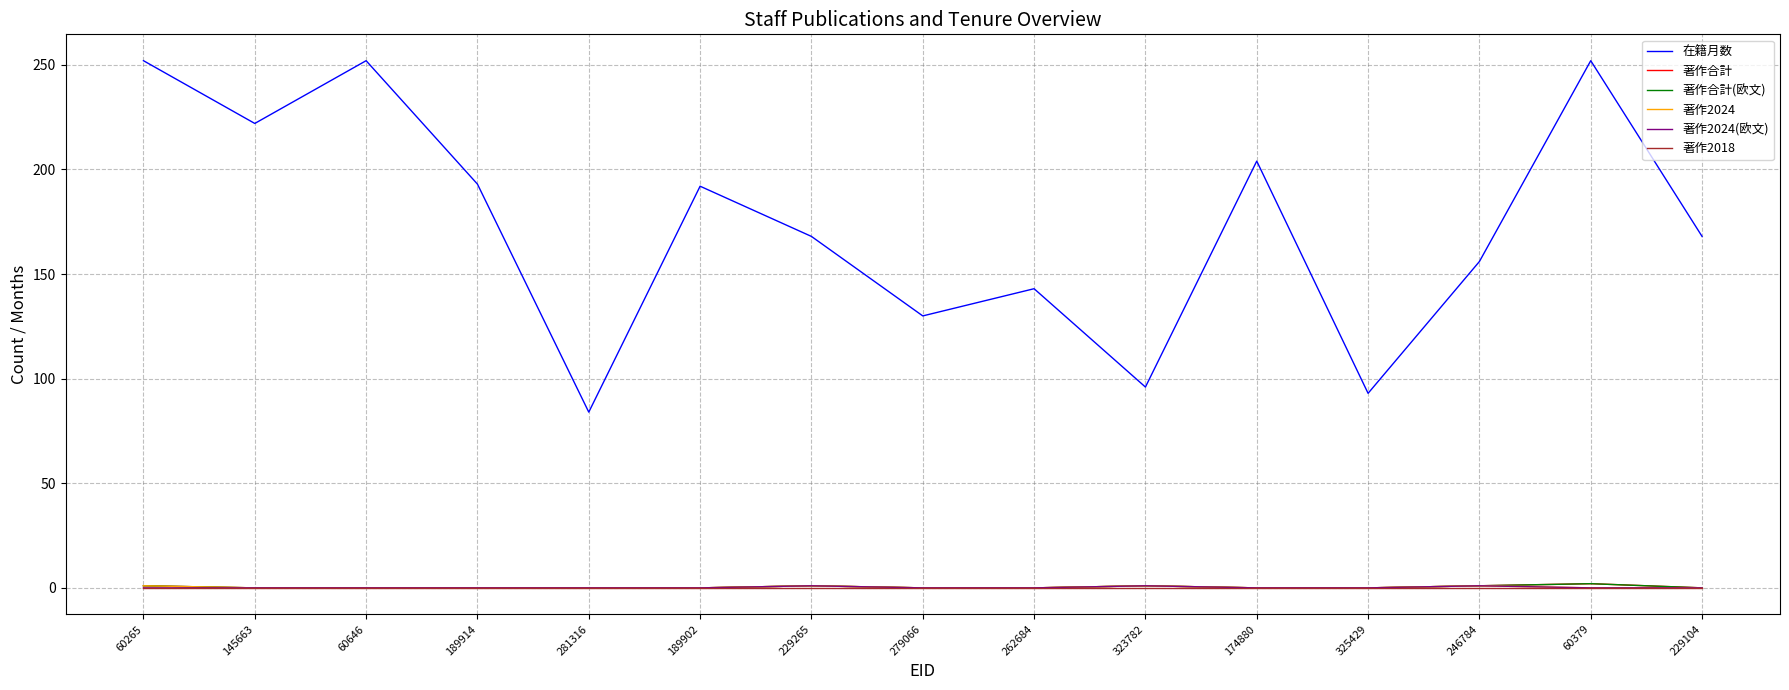

Does the chart have visible grid lines?

Yes